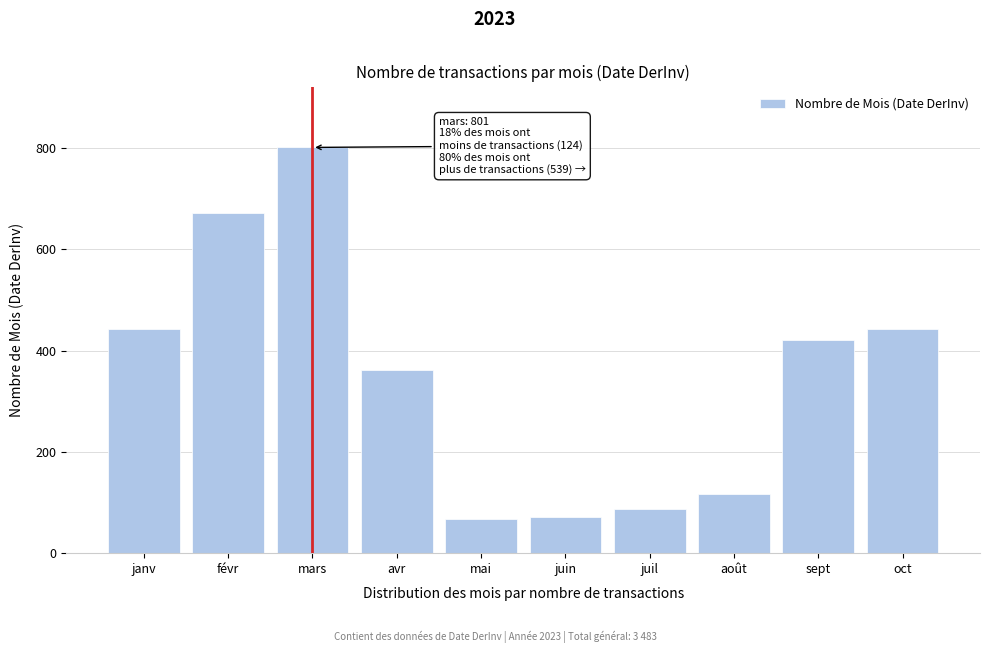

Which has a higher value, févr or mai?

févr